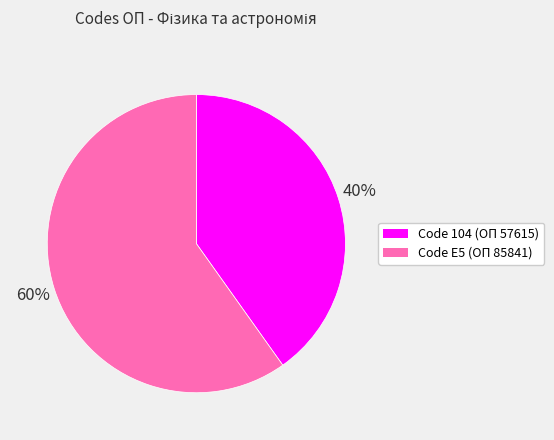

Is there a majority slice in this chart?

Yes